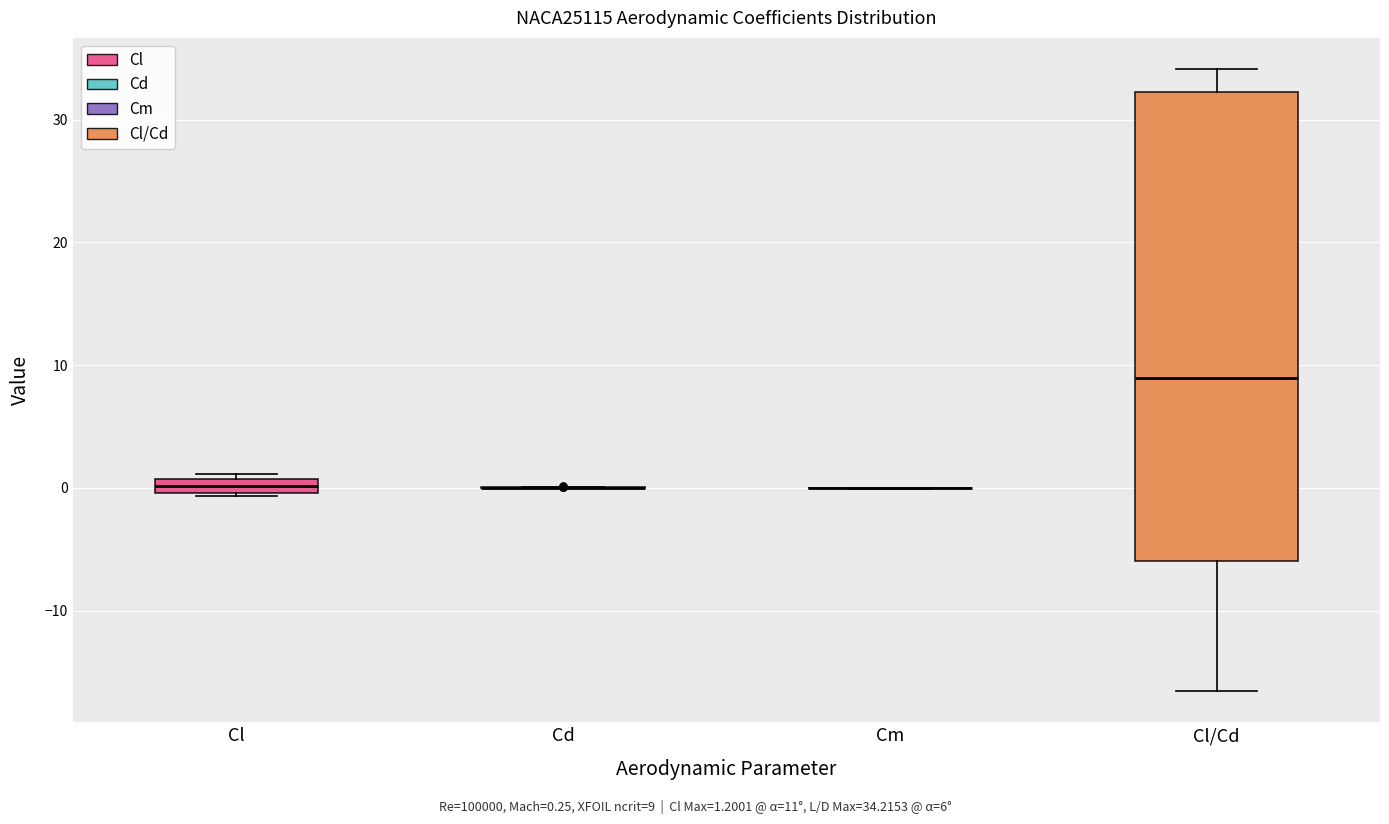

Which box is the tallest, from its lower edge to its upper edge?

Cl/Cd